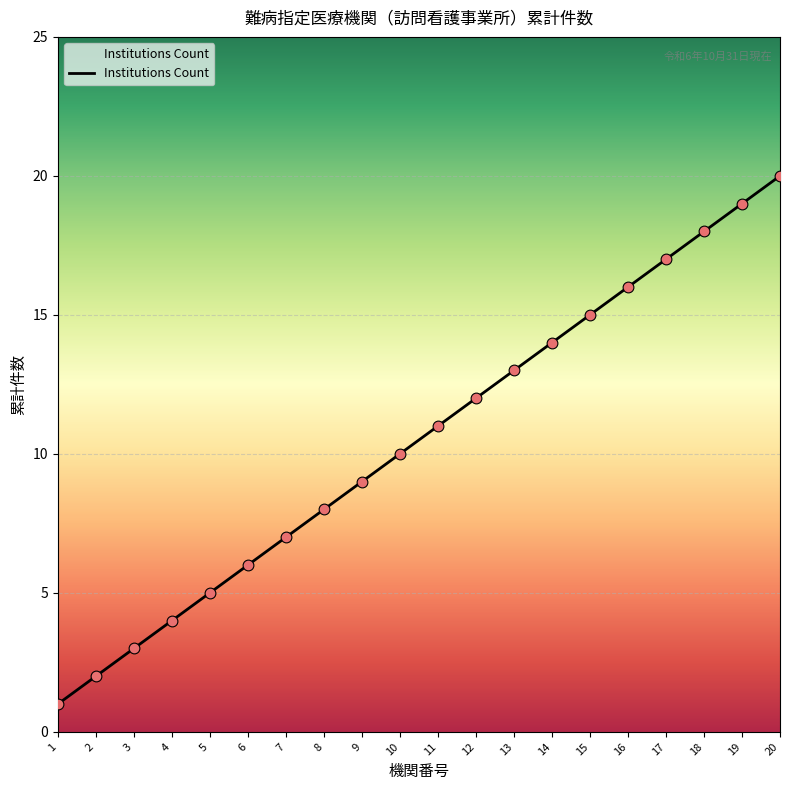

What is the change in value from 8 to 10?

+2